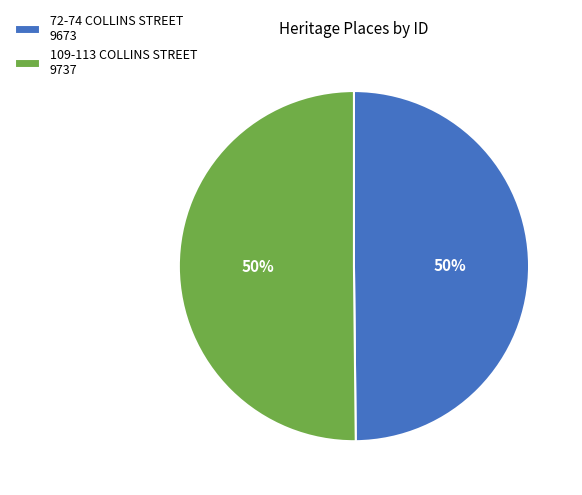

To the nearest percent, what portion does 72-74 COLLINS STREET 9673 represent?

50%